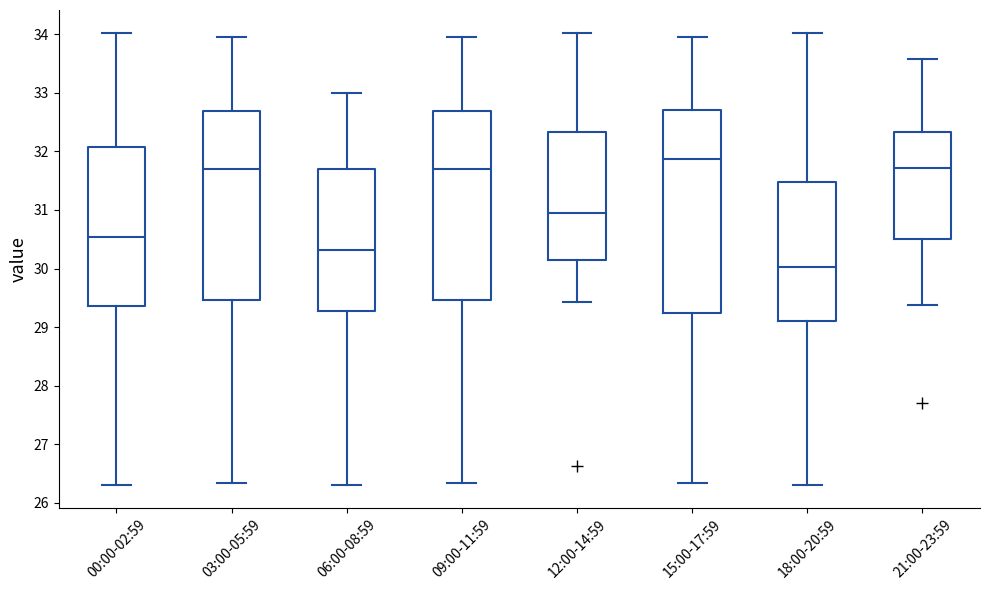

Reading left to right, read every box against the y-axis: the position of its median line, the range the box covers, and the ends of its whiskers. The values are not printed on the chart, so give them approximately, as read against the axis.

00:00-02:59: median 30.5, box 29.4 to 32.1, whiskers 26.3 to 34.0
03:00-05:59: median 31.7, box 29.5 to 32.7, whiskers 26.3 to 34.0
06:00-08:59: median 30.3, box 29.3 to 31.7, whiskers 26.3 to 33.0
09:00-11:59: median 31.7, box 29.5 to 32.7, whiskers 26.3 to 34.0
12:00-14:59: median 31.0, box 30.2 to 32.3, whiskers 29.4 to 34.0
15:00-17:59: median 31.9, box 29.2 to 32.7, whiskers 26.3 to 34.0
18:00-20:59: median 30.0, box 29.1 to 31.5, whiskers 26.3 to 34.0
21:00-23:59: median 31.7, box 30.5 to 32.3, whiskers 29.4 to 33.6